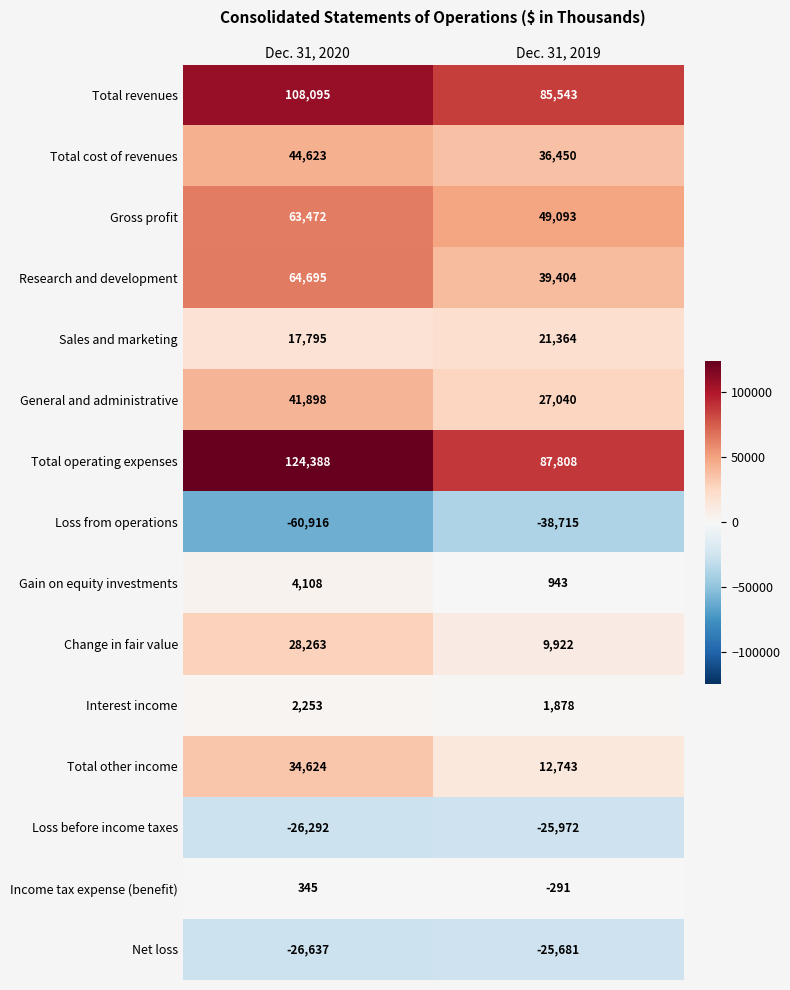

At which category is the sum across all series the highest?

Dec. 31, 2020